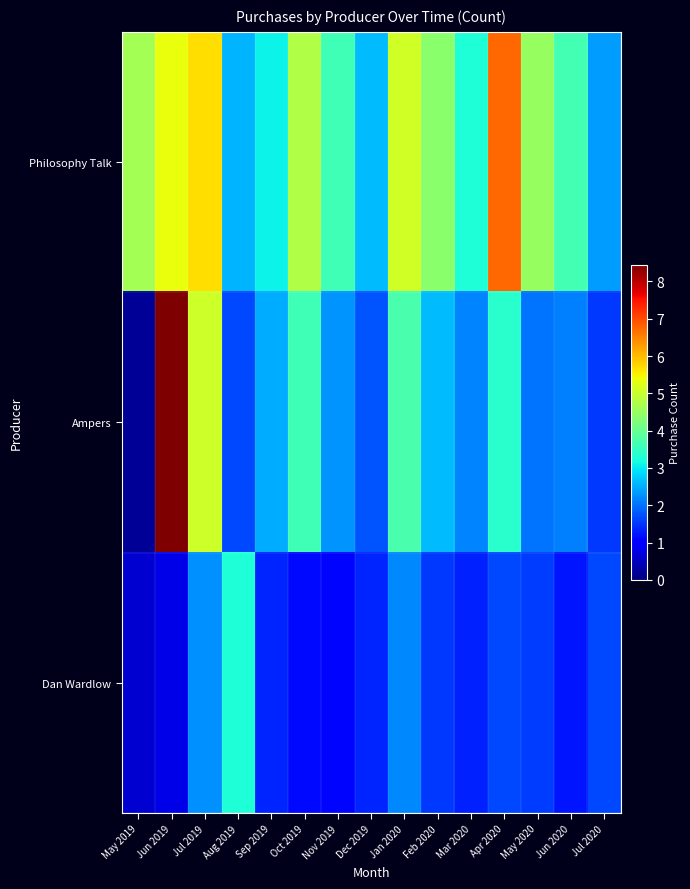

At Sep 2019, list the series in order from smallest to largest.

Dan Wardlow, Ampers, Philosophy Talk